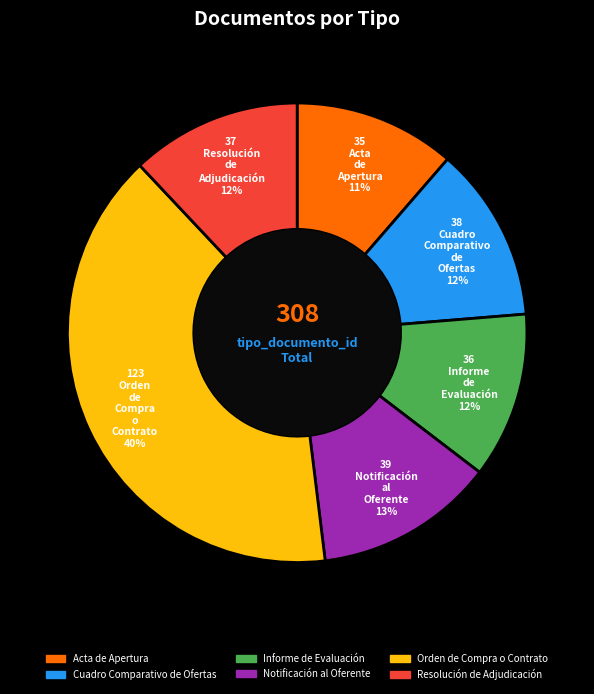

Which slice is the largest?

Orden de Compra o Contrato